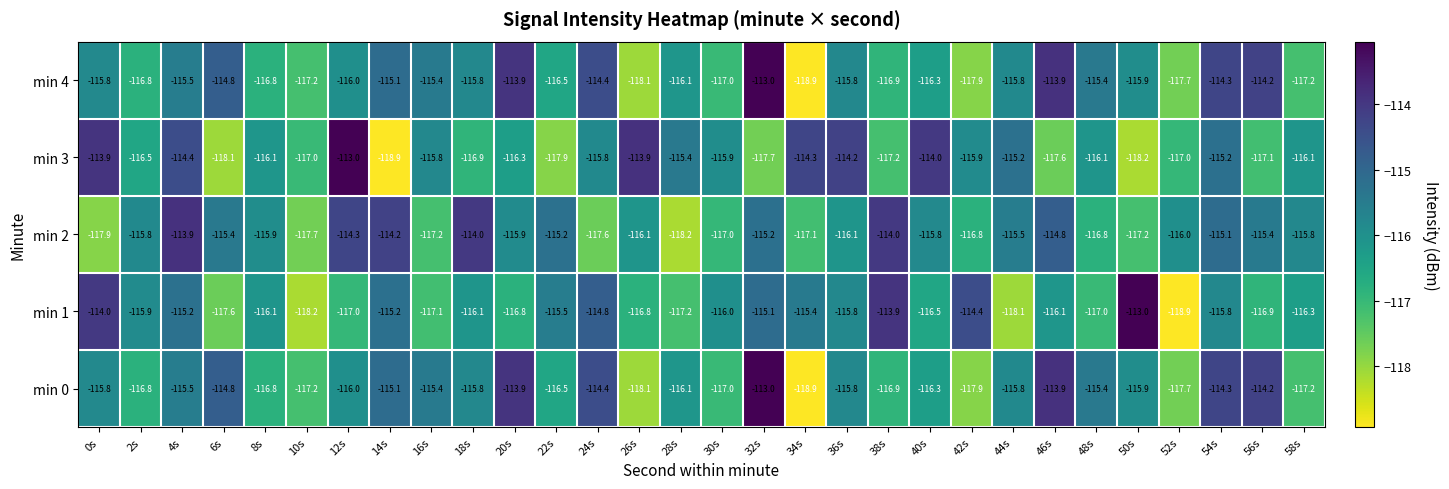

What is the maximum value shown in the chart?

-113.0